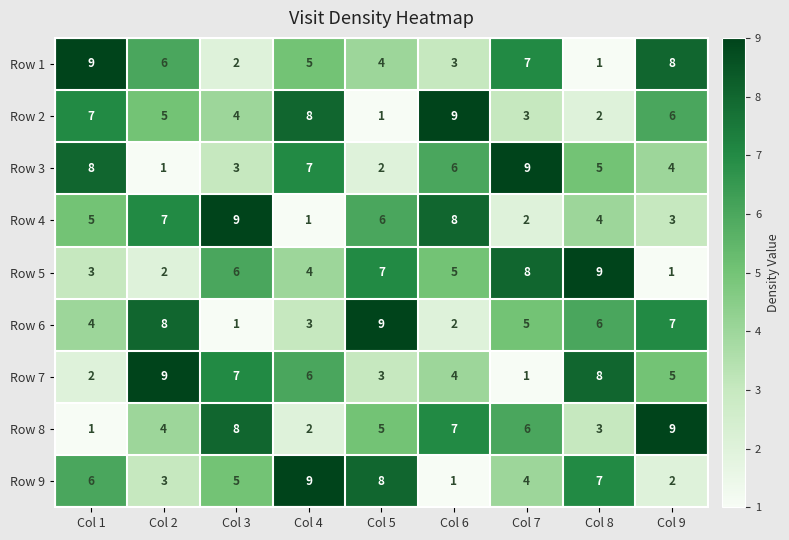

List the labels in order of Row 9 value, largest first.

Col 4, Col 5, Col 8, Col 1, Col 3, Col 7, Col 2, Col 9, Col 6